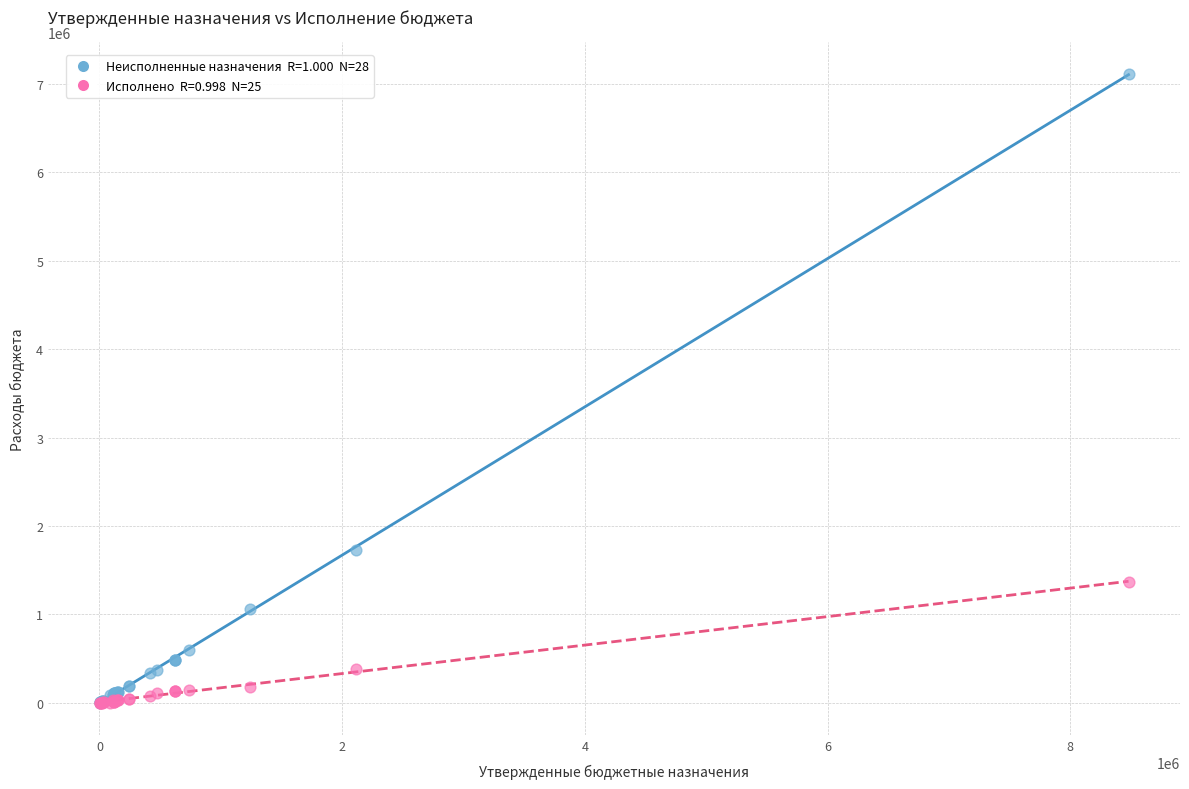

Across all series, what Y value is closest to 3558268?

1732982.1